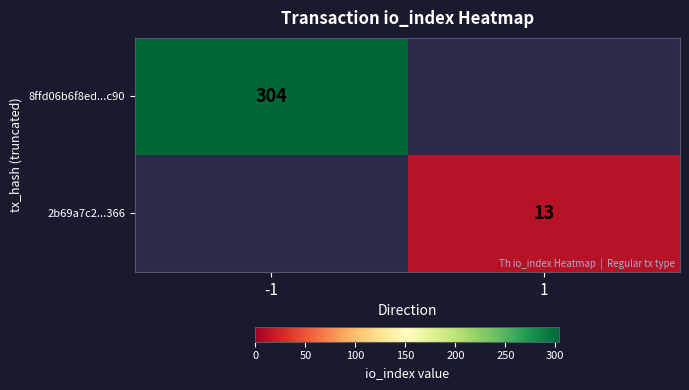

True or false: 2b69a7c2...366 has a value of 4 at 1.

False